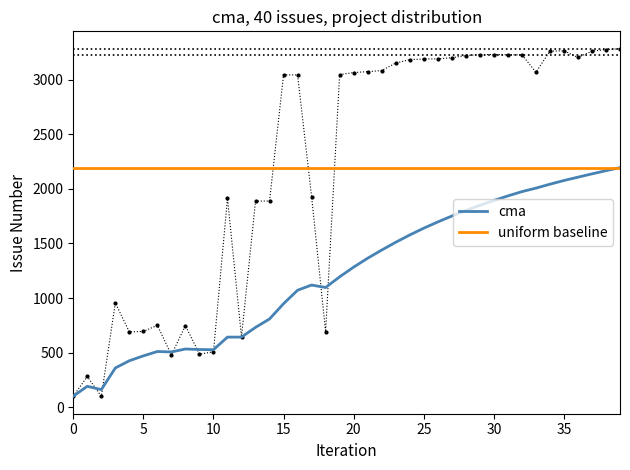

What is the maximum value for cma?

2193.5